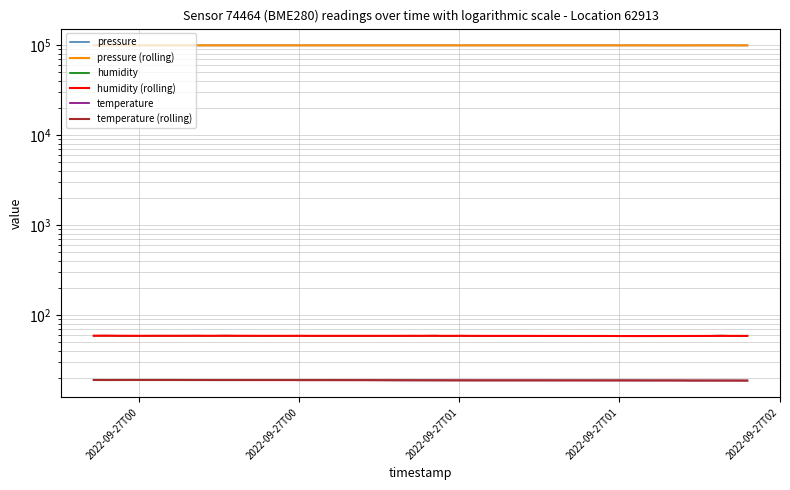

What is the difference between the maximum and minimum values in the temperature series?

0.3